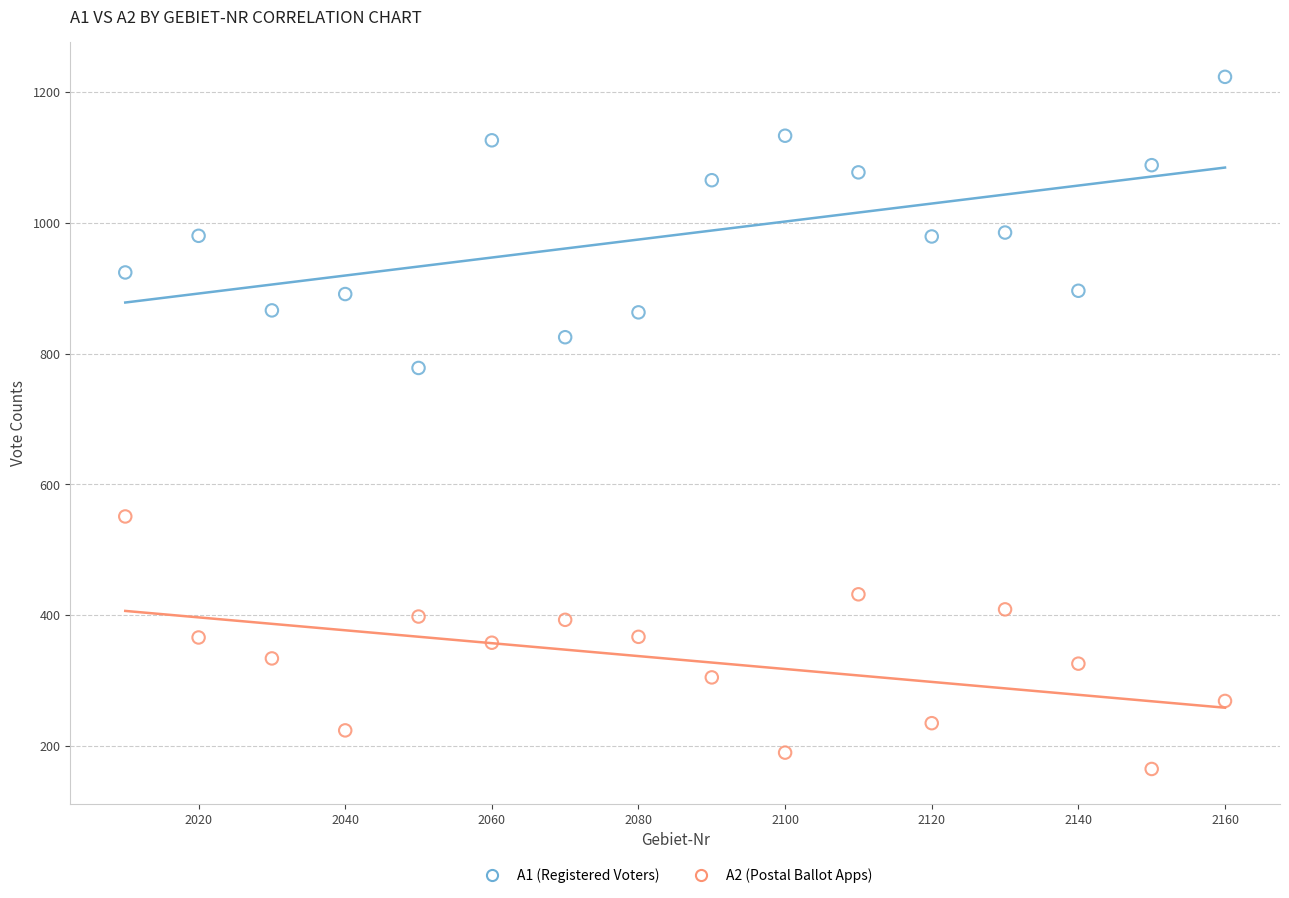

Which series has the largest Y range (max minus min)?

A1 (Registered Voters)